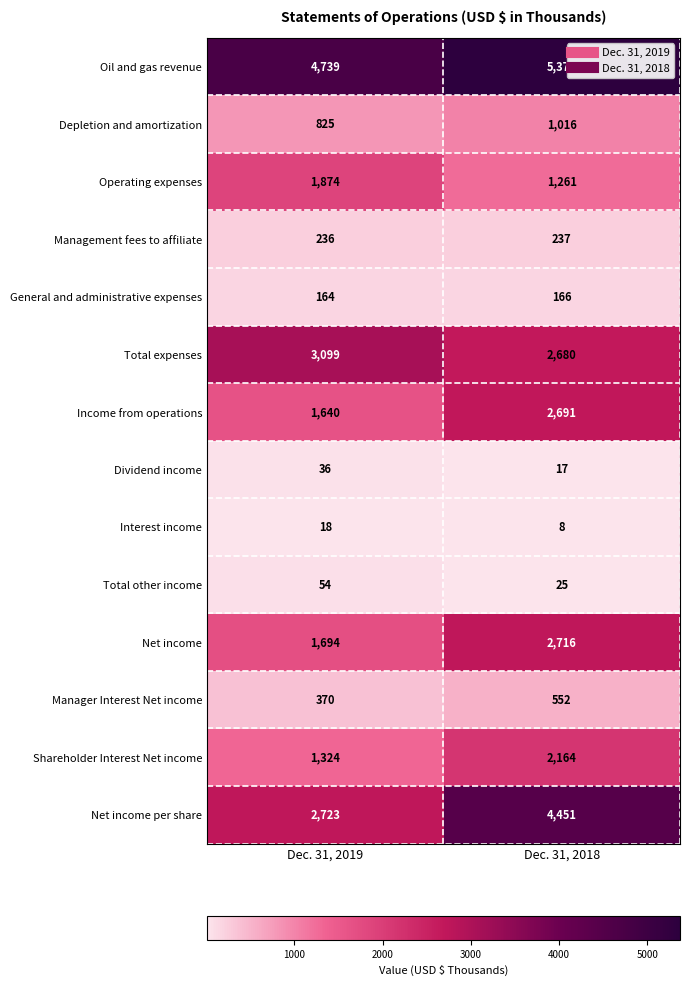

Read the Income from operations value at Dec. 31, 2018, to the nearest 50.

2700